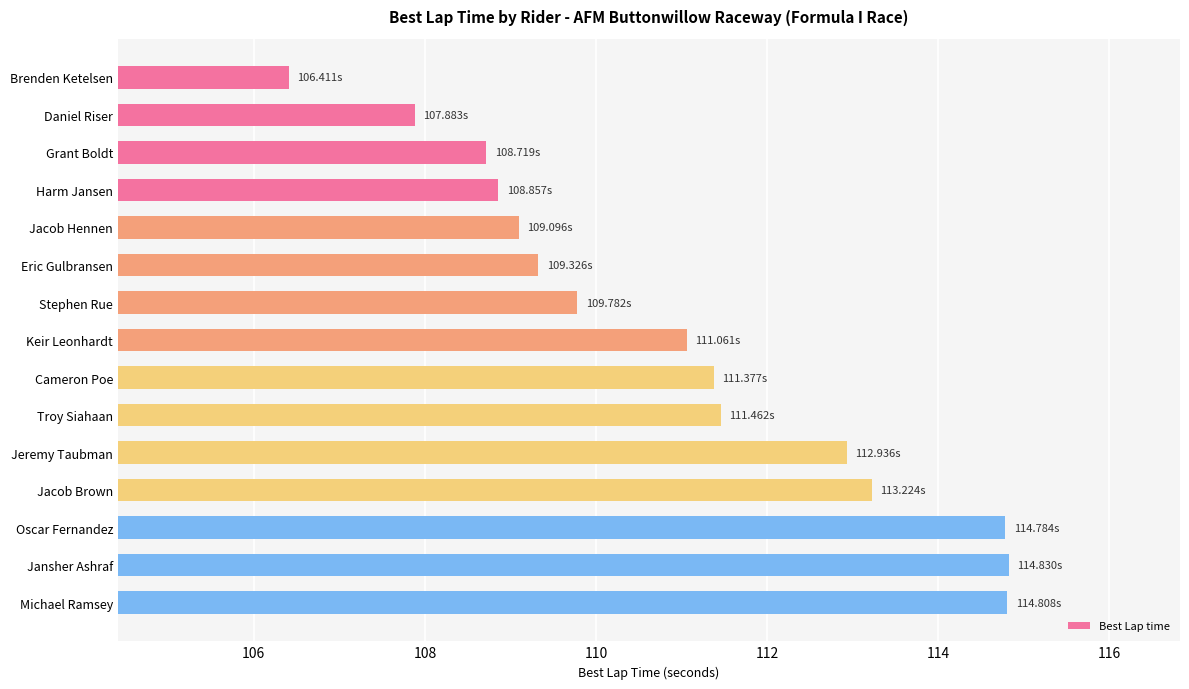

What is the smallest value displayed?

106.4